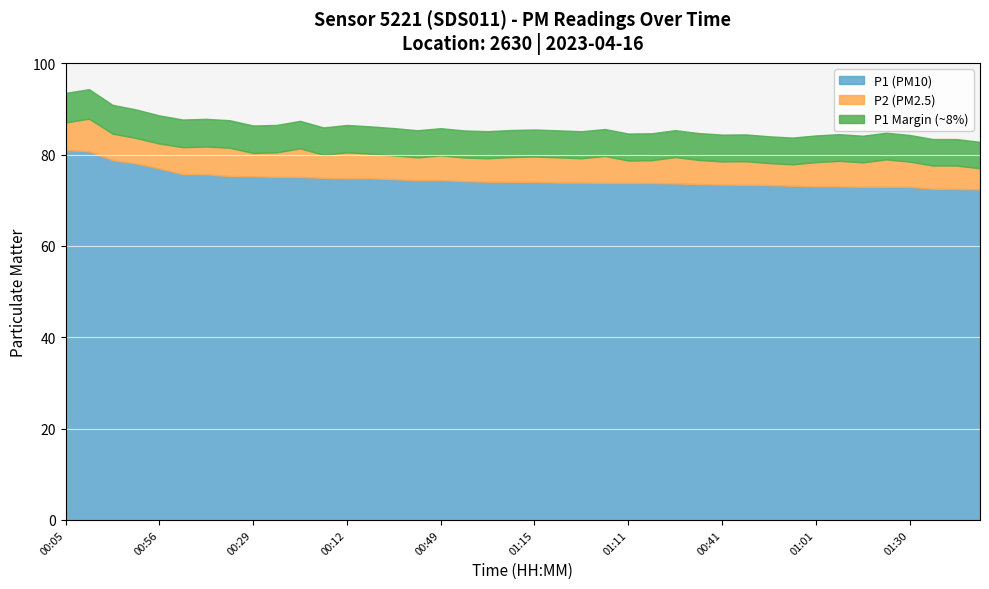

Which series has the largest range (max minus min)?

P1